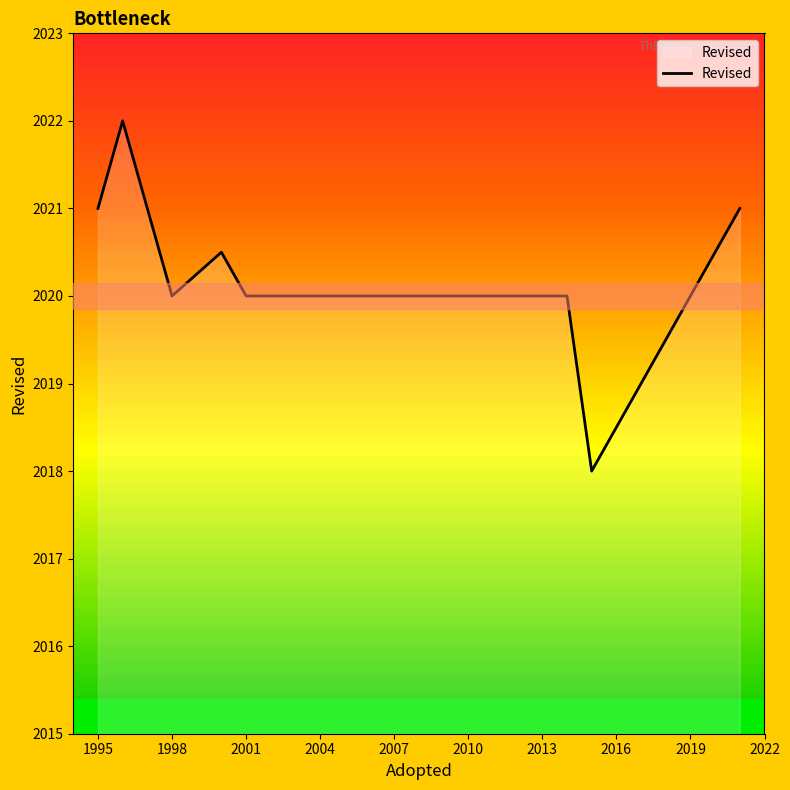

What is the lowest value of the Revised series?

2018.0